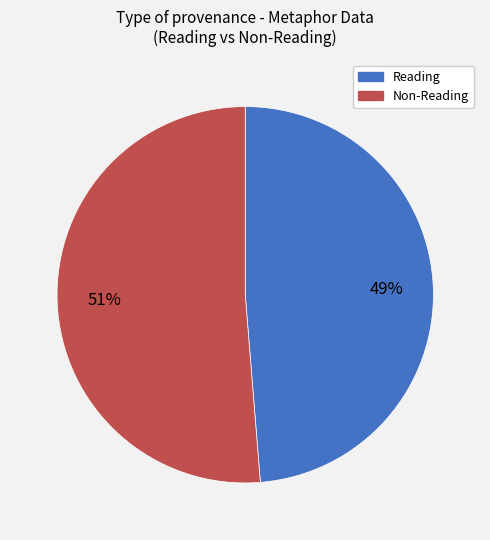

Is there a majority slice in this chart?

Yes